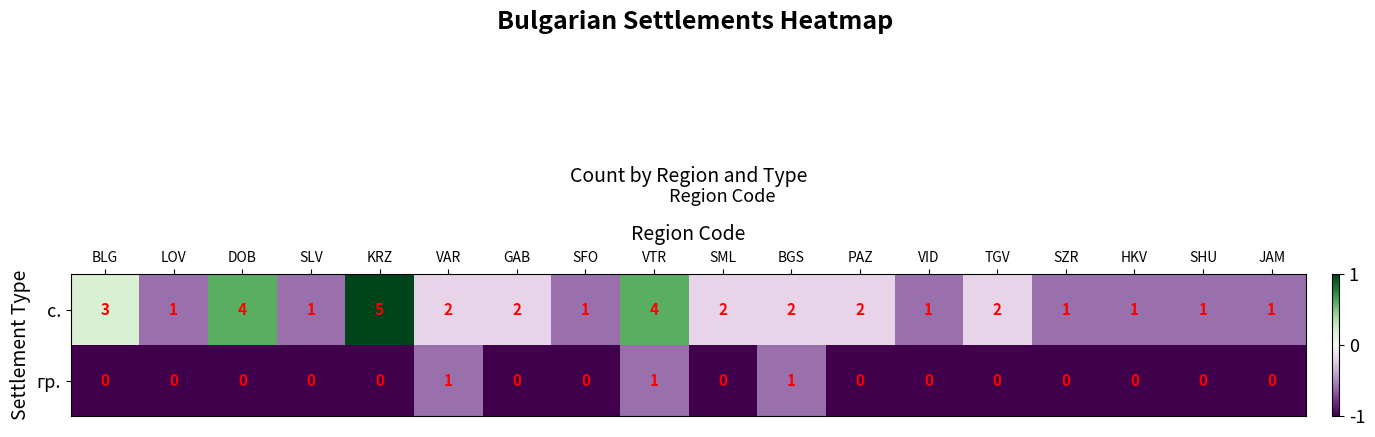

What is the smallest value displayed?

0